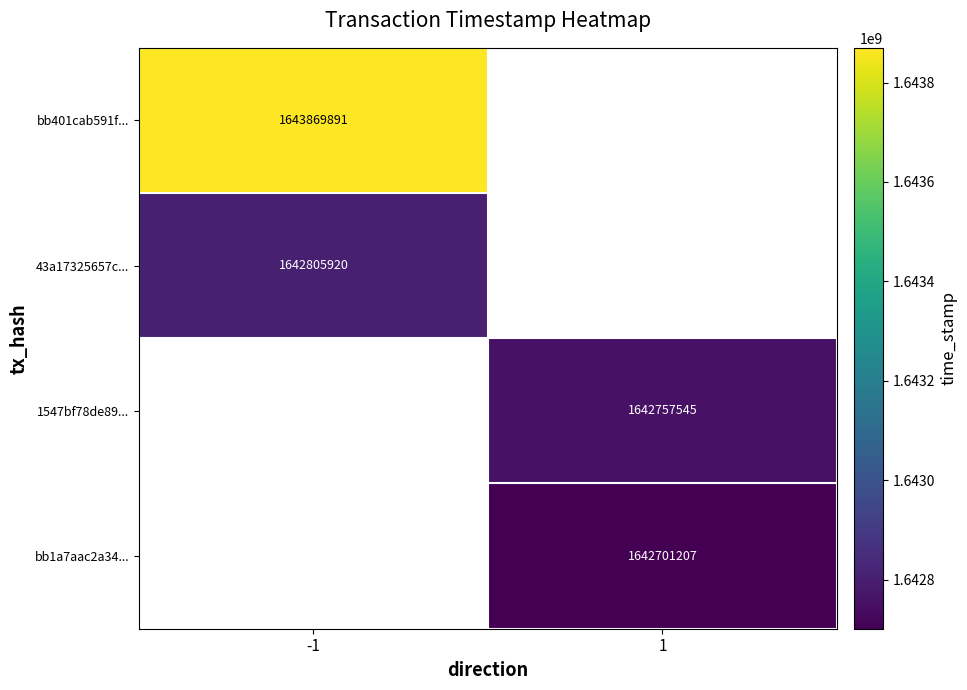

Is it true that bb401cab591f... equals 2147359342 at -1?

False